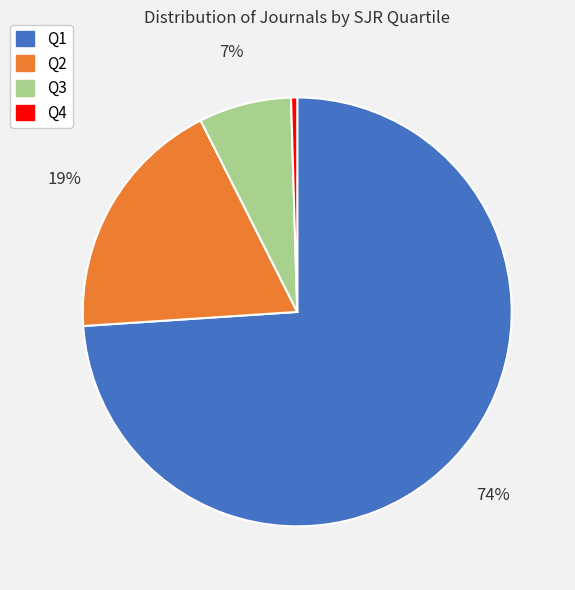

Is Q1 the majority of the pie?

Yes